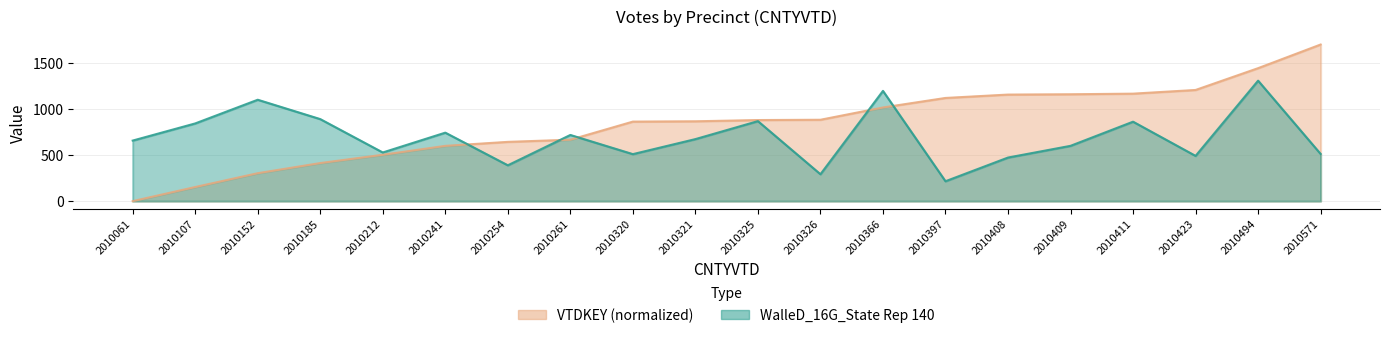

Is it true that VTDKEY equals 270.9 at 2010212?

False